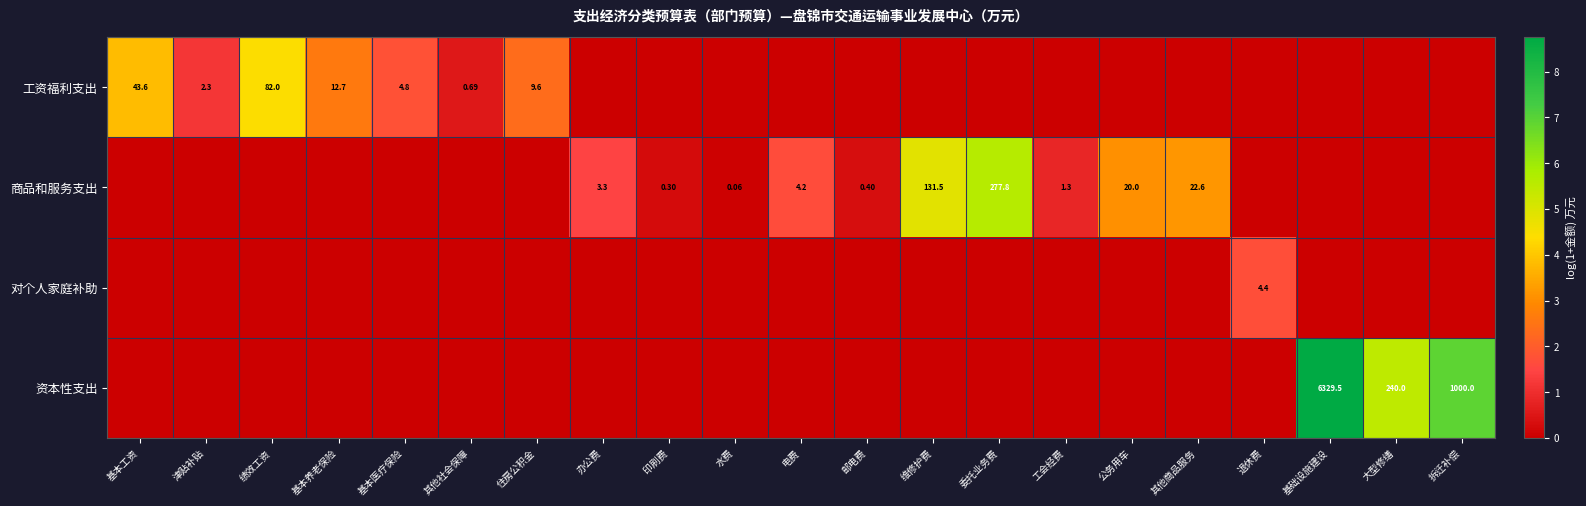

Between 水费 and 退休费, which series saw the biggest shift?

对个人家庭补助